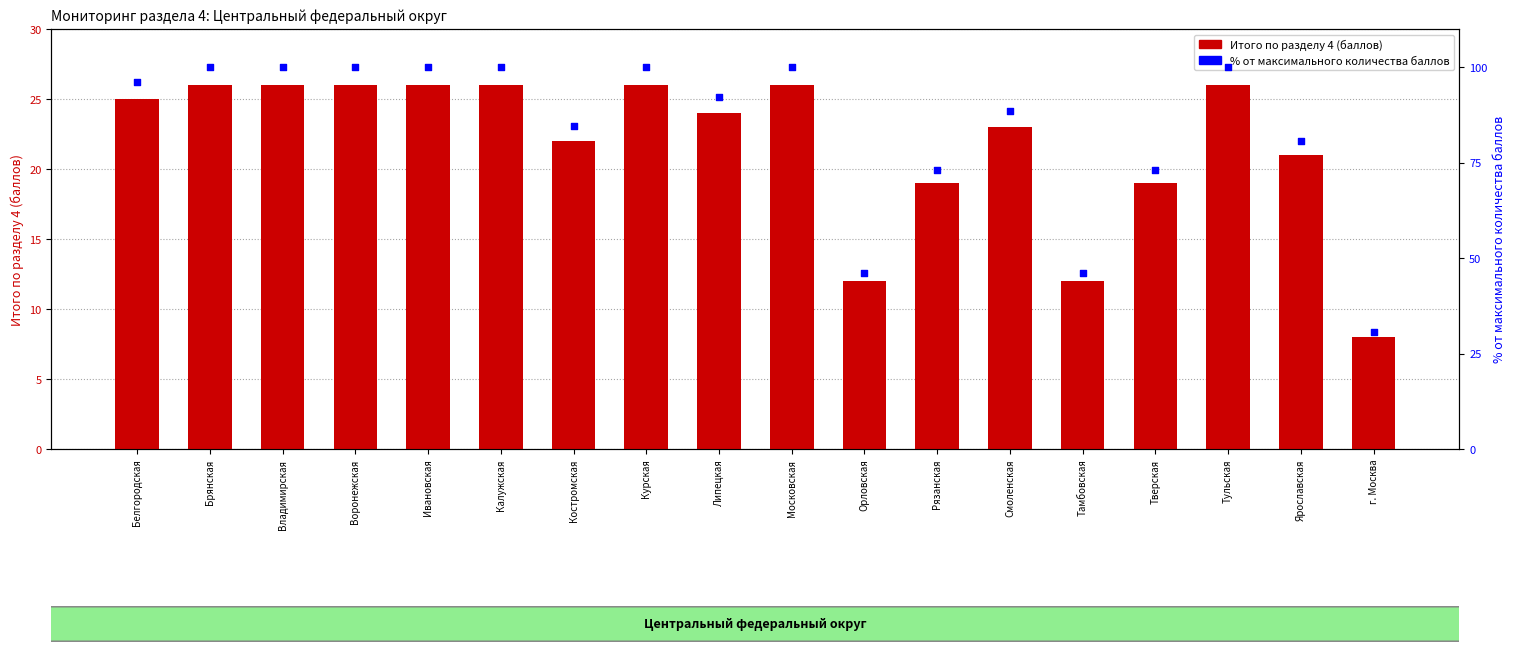

What are all the series names shown in the legend?

Итого по разделу 4, % от максимума